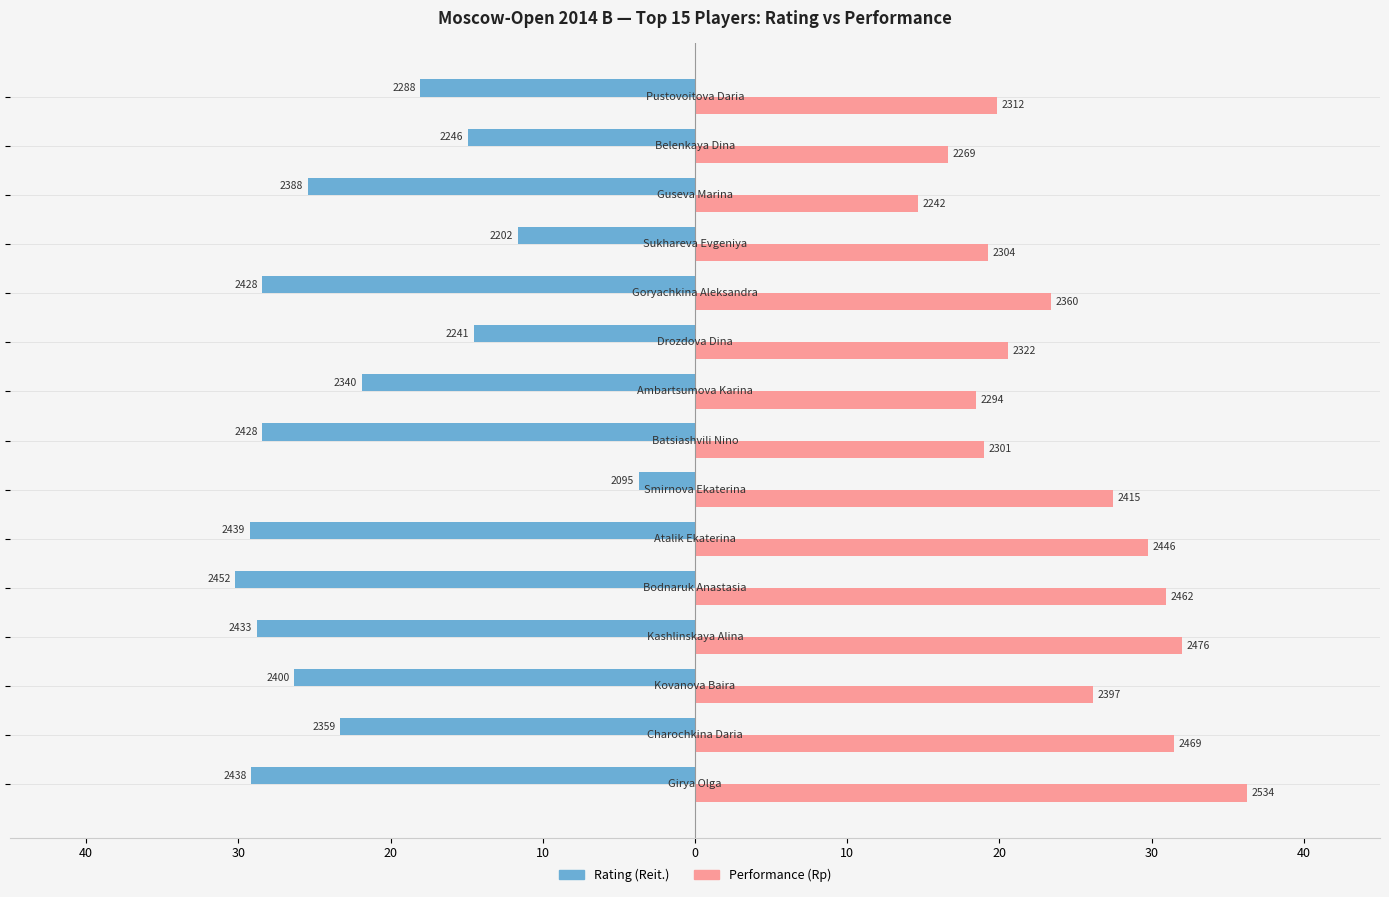

What are all the series names shown in the legend?

Rating (Reit.), Performance (Rp)